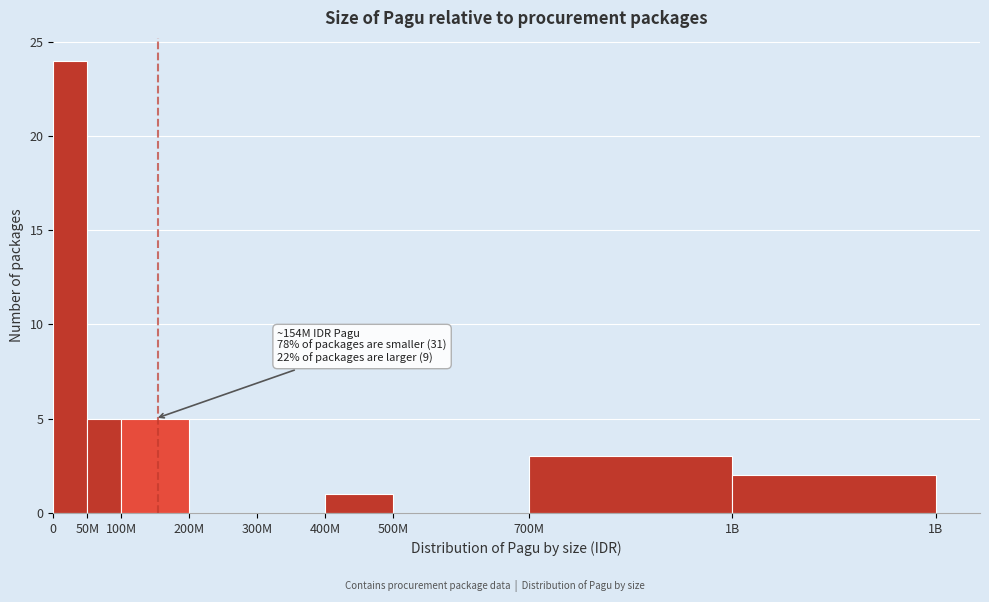

Reading right to left, transcribe all the data shown in this chart.

1B=2	700M=3	500M=0	400M=1	300M=0	200M=0	100M=5	50M=5	0=24